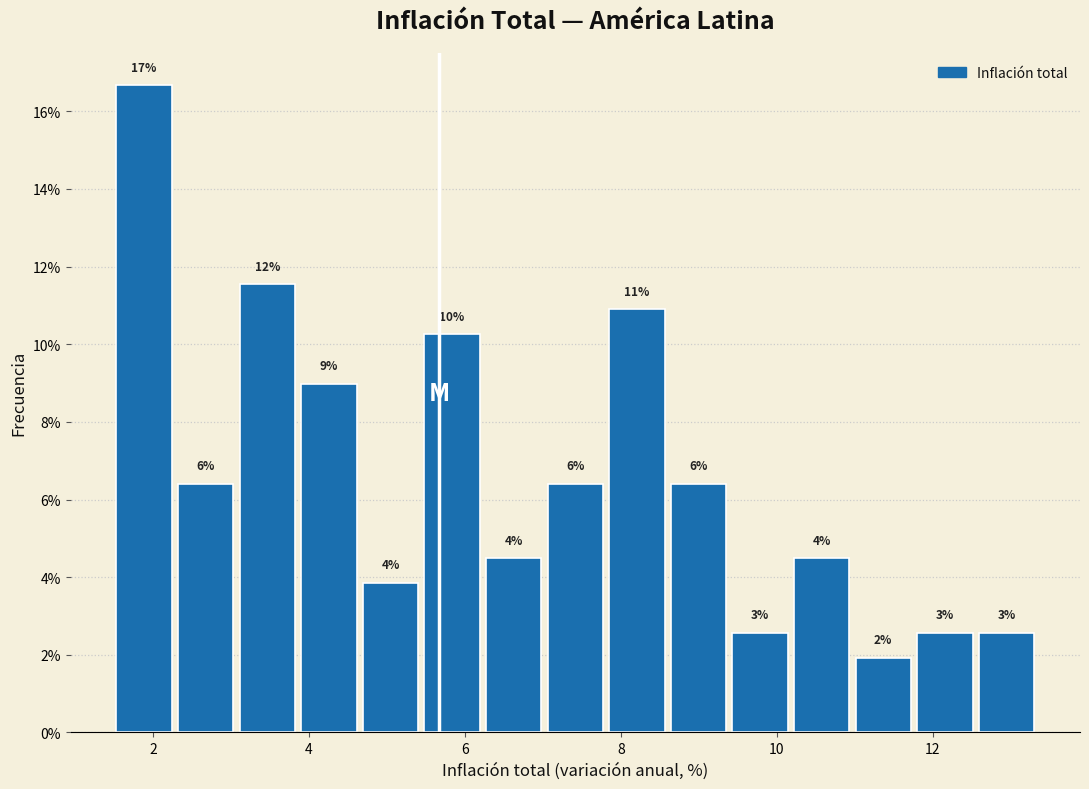

Around what value on the x-axis is the tallest bar? Give the approximate position of its centre, as read against the axis.

1.8